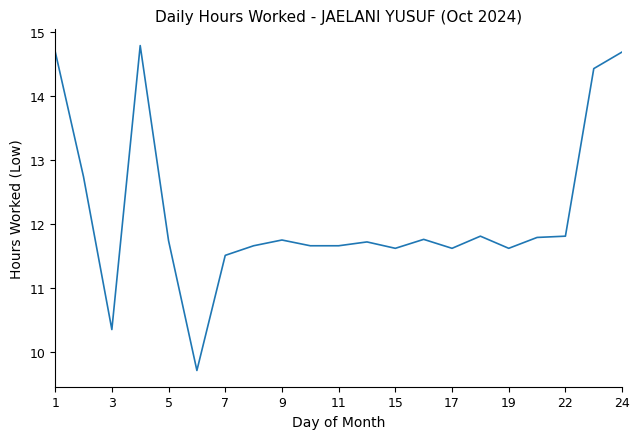

How many values exceed 11?

19